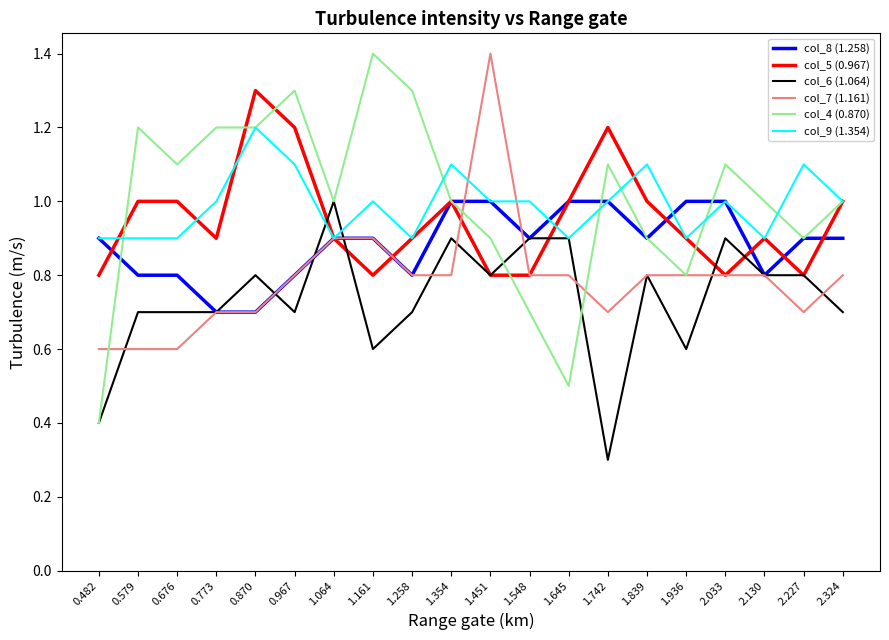

Rank the series at 0.676 from highest to lowest value.

col_4 (0.870), col_5 (0.967), col_9 (1.354), col_8 (1.258), col_6 (1.064), col_7 (1.161)